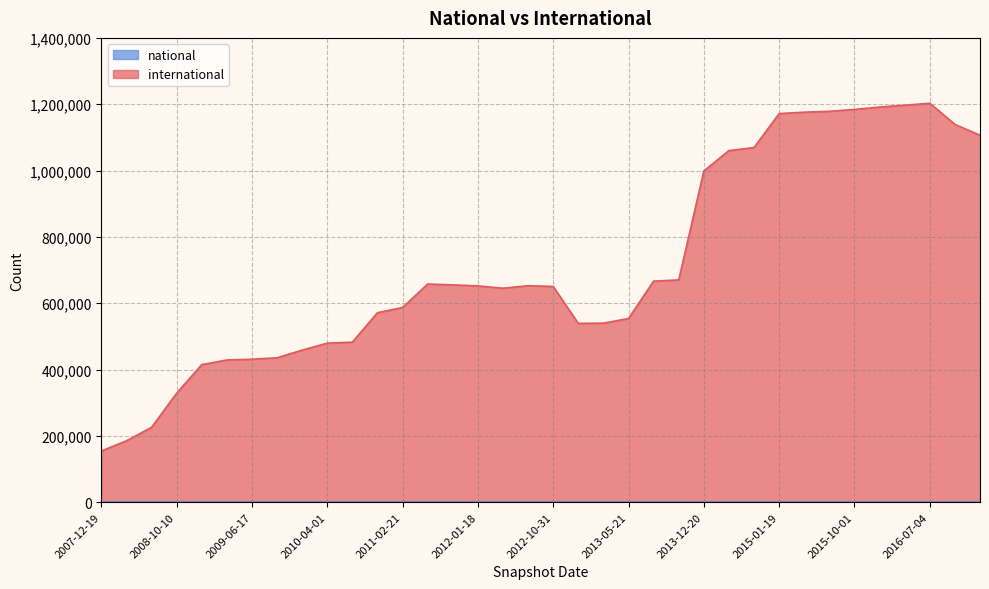

True or false: international has more than 1 points higher than both neighbors.

True